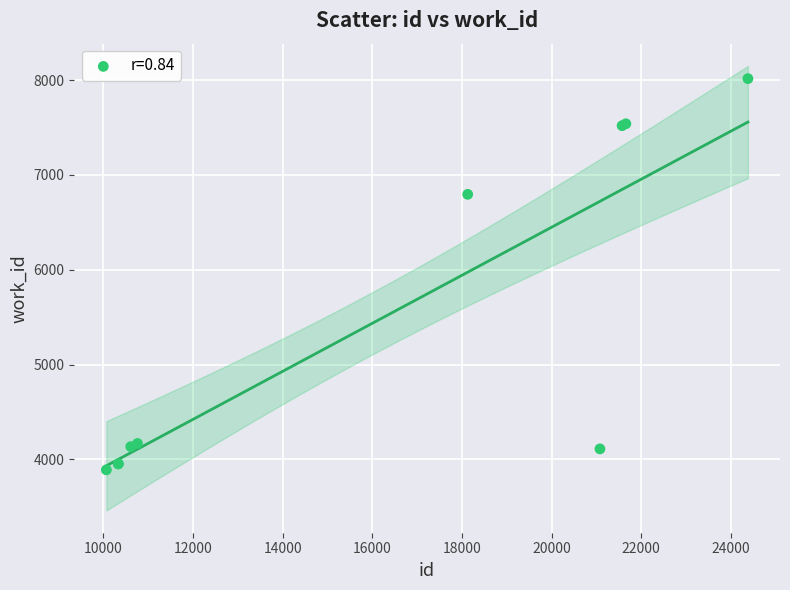

What Y value in the scatter plot is closest to 5952?

6795